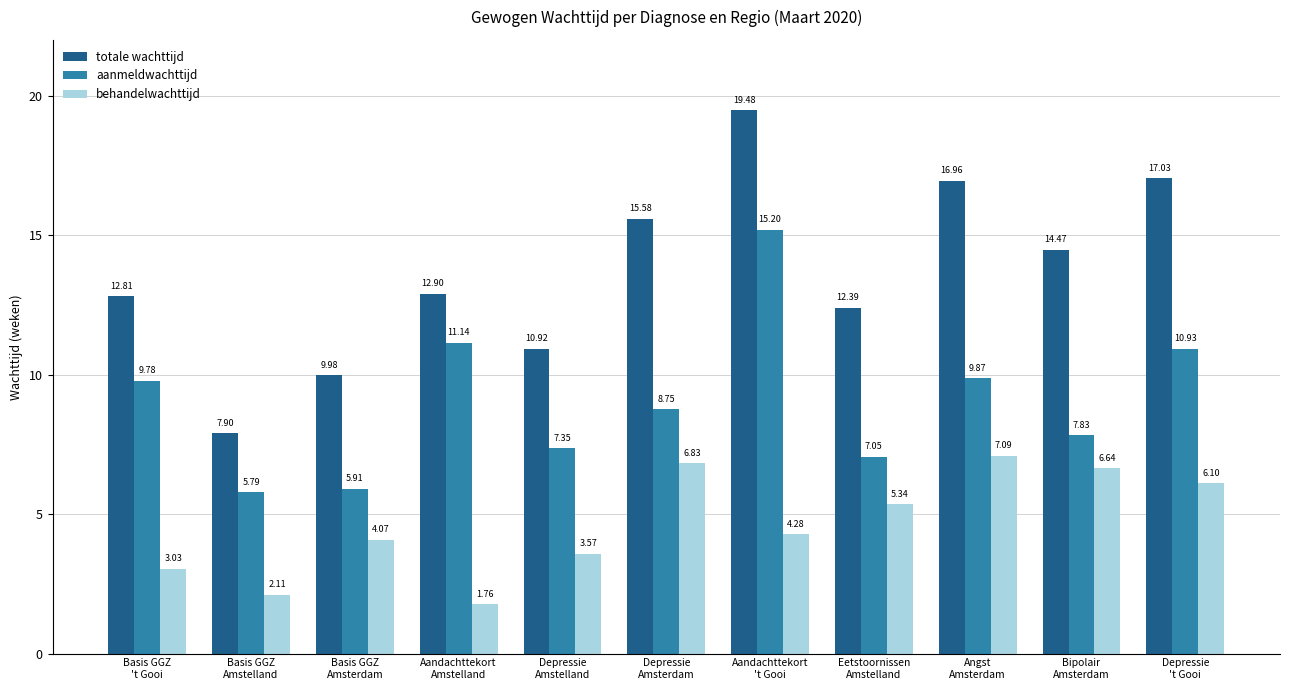

What is the average value of the aanmeldwachttijd series?

9.1